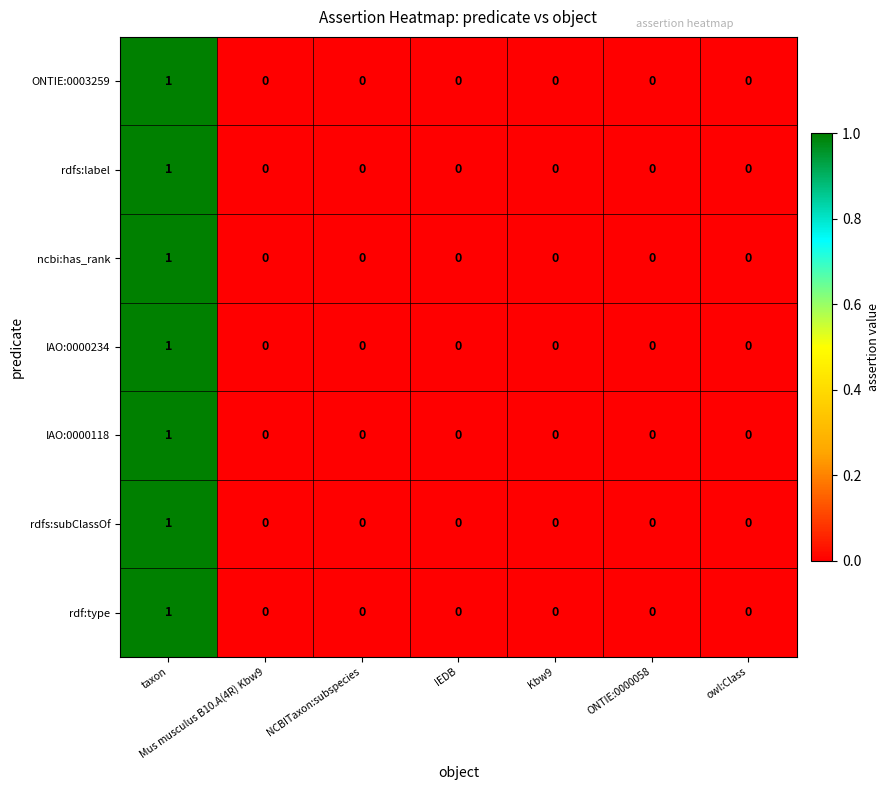

At which label does ncbi:has_rank reach its peak?

taxon